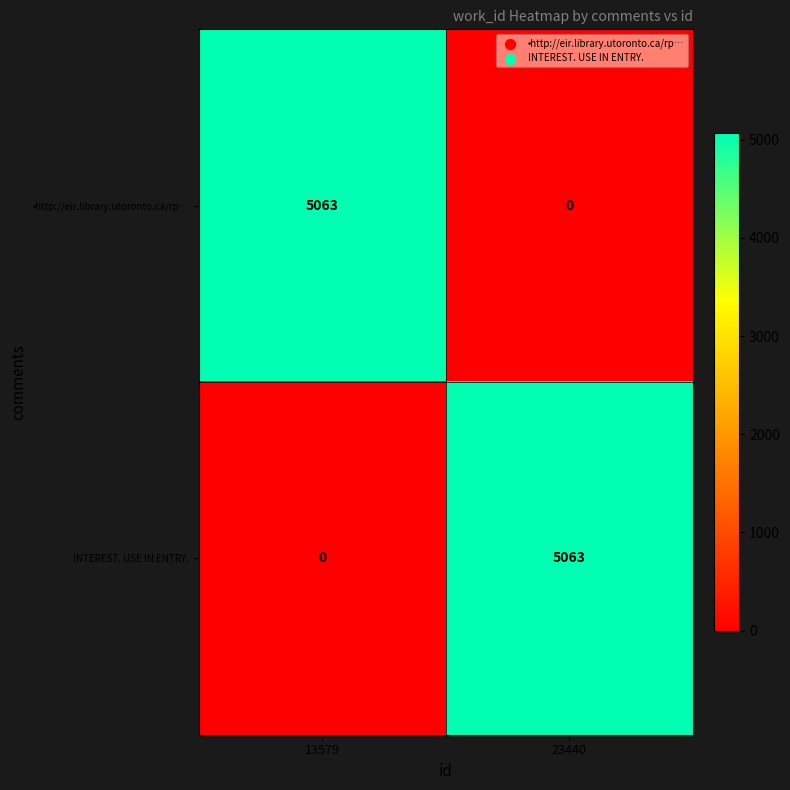

What is the total value across all series at 13579?

5063